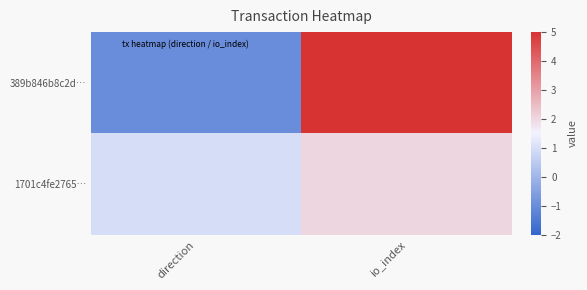

What is the difference between the highest and lowest values at direction?

2